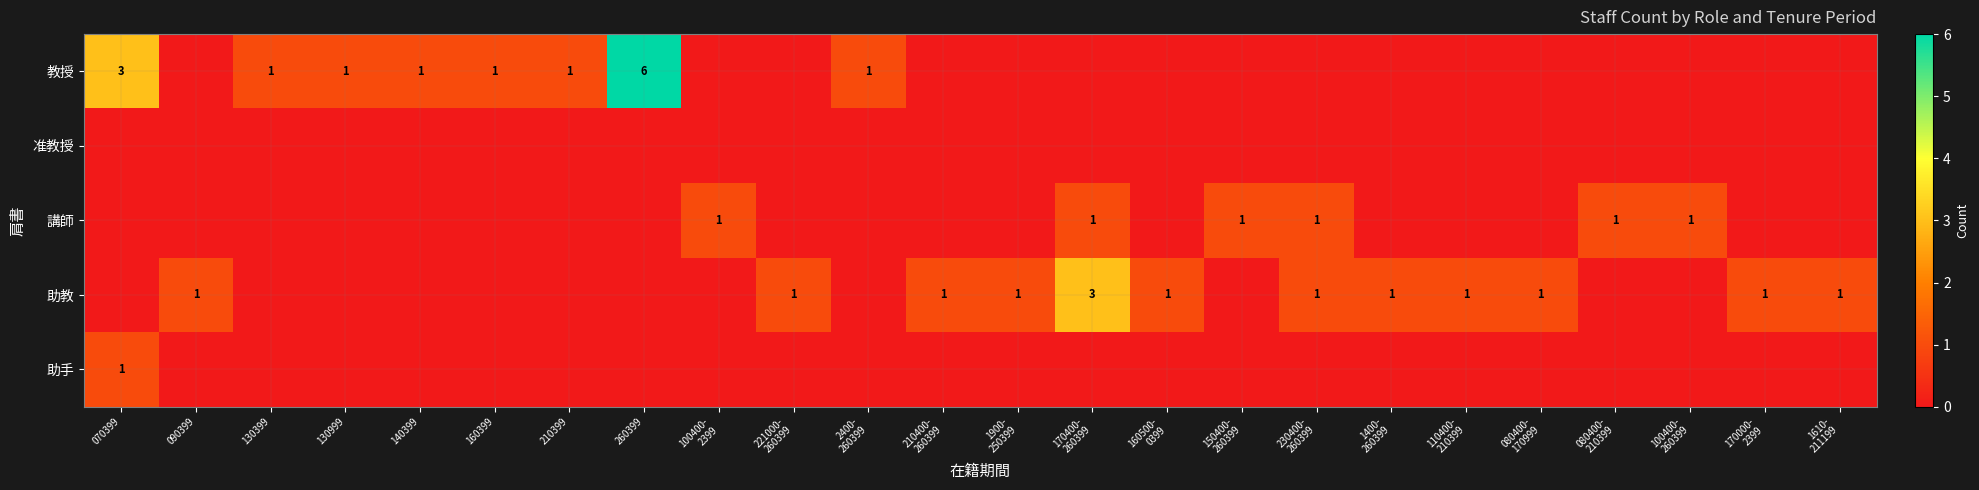

What is the difference between the second highest and minimum values in the 教授 series?

3